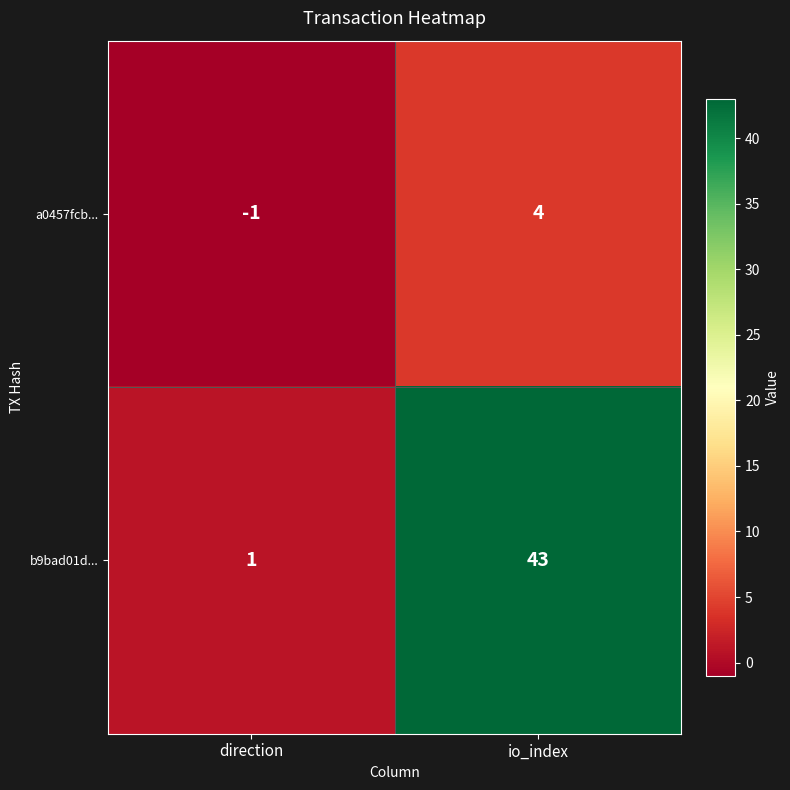

How many series are shown in this chart?

2